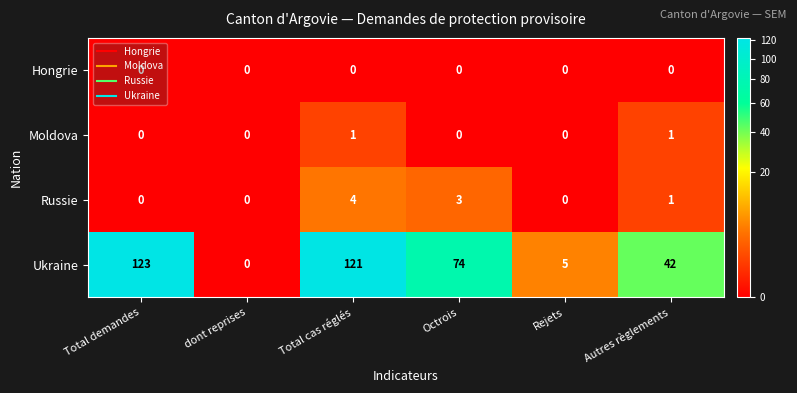

What is the maximum value shown in the chart?

123